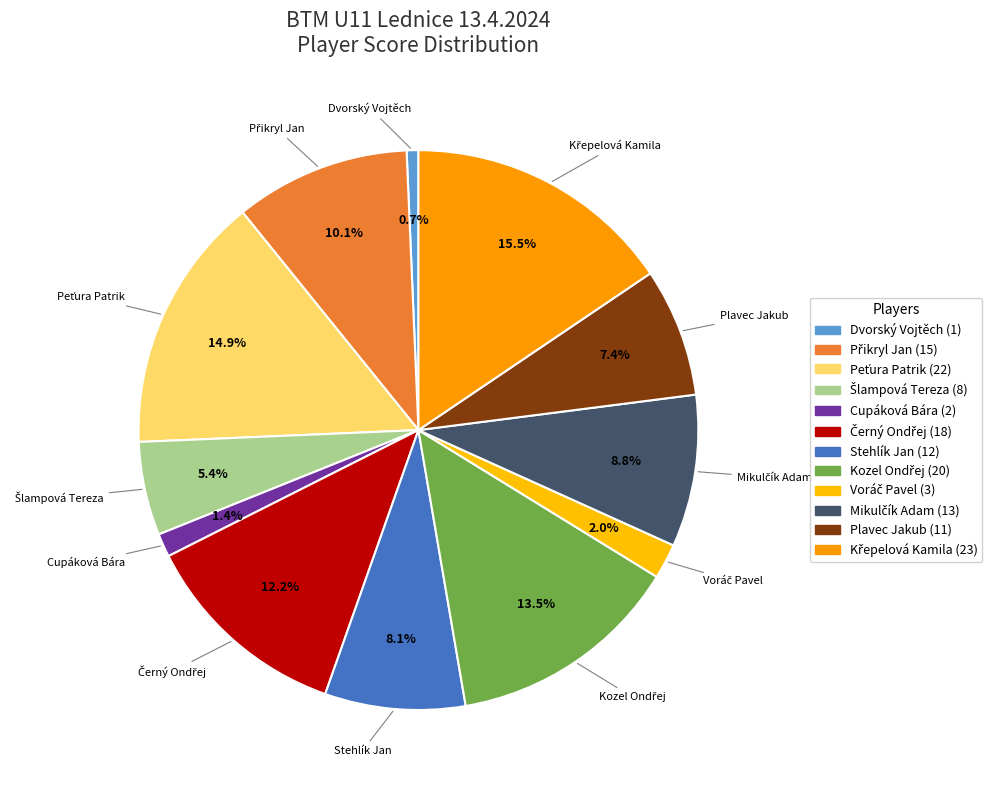

Count the number of slices in the pie.

12